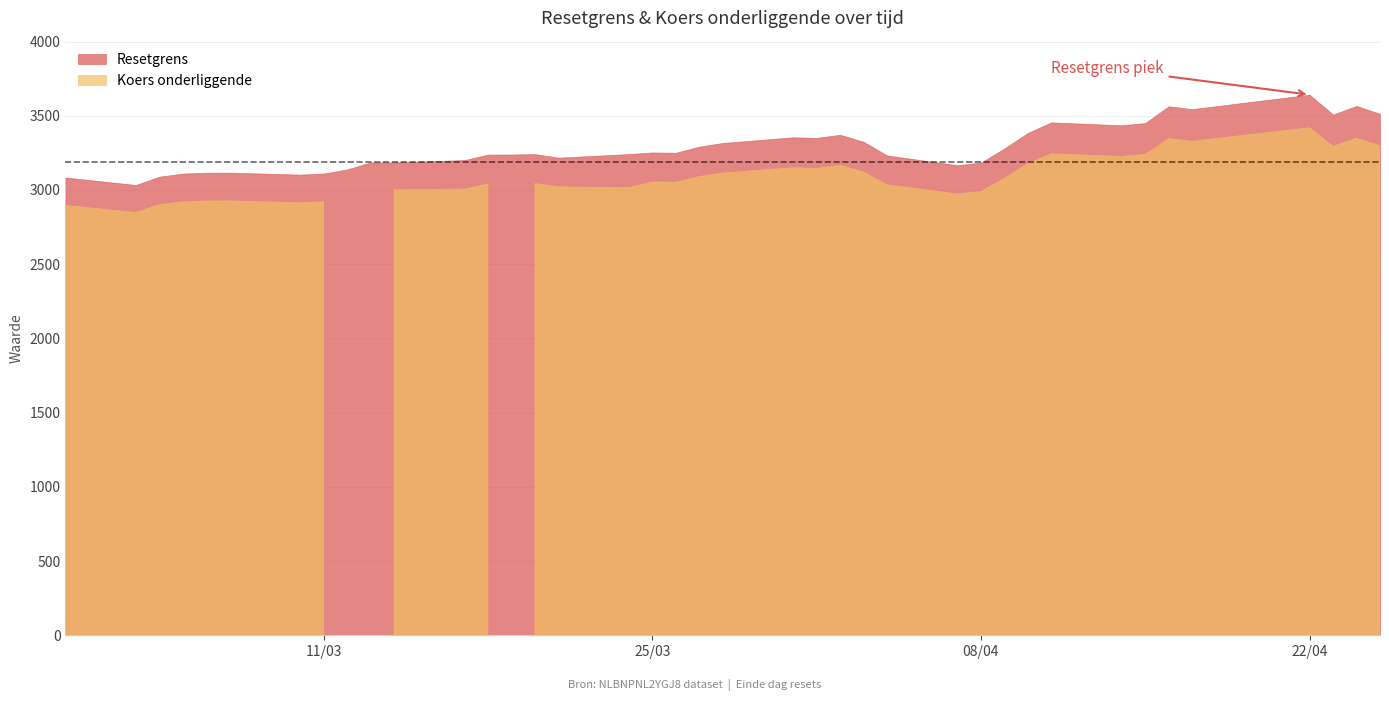

What is the average value of the Resetgrens series?

3284.5